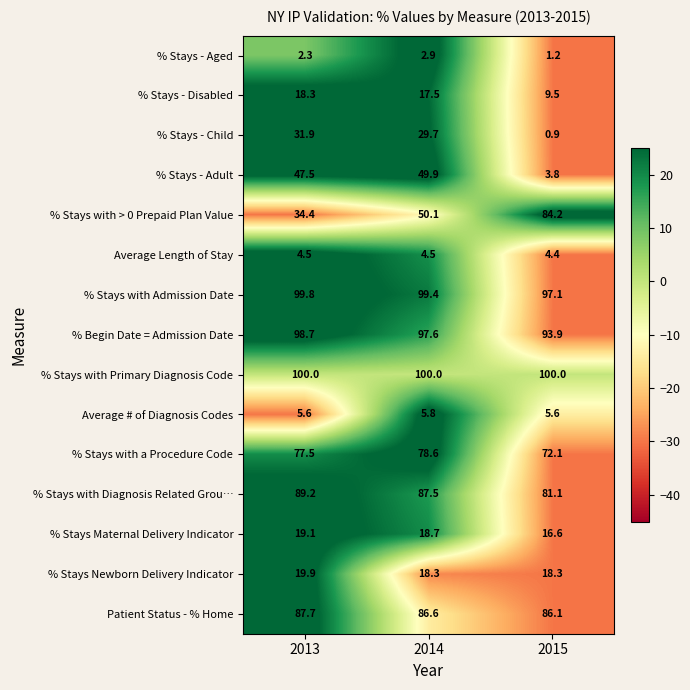

What is the total value across all series at 2013?

736.4